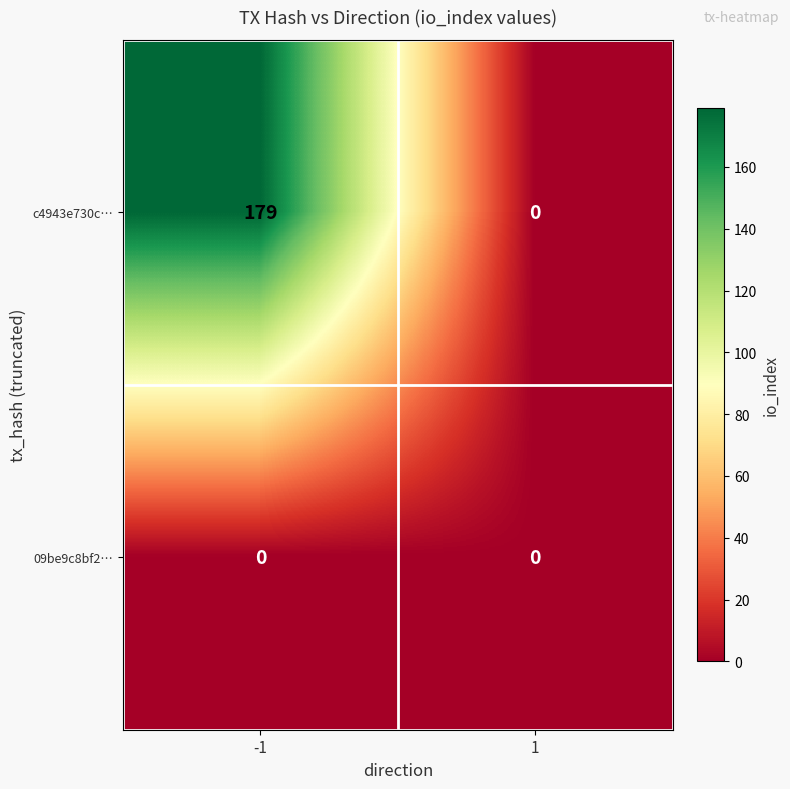

Which series has the largest total across all categories?

c4943e730c…